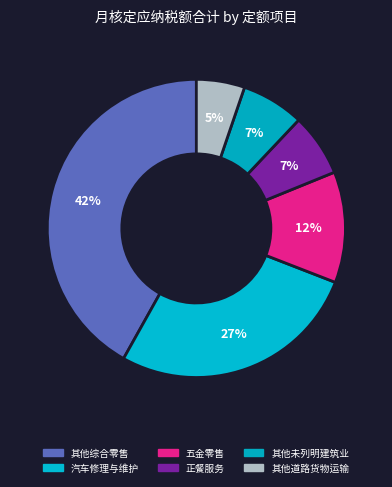

How many segments does this pie chart have?

6